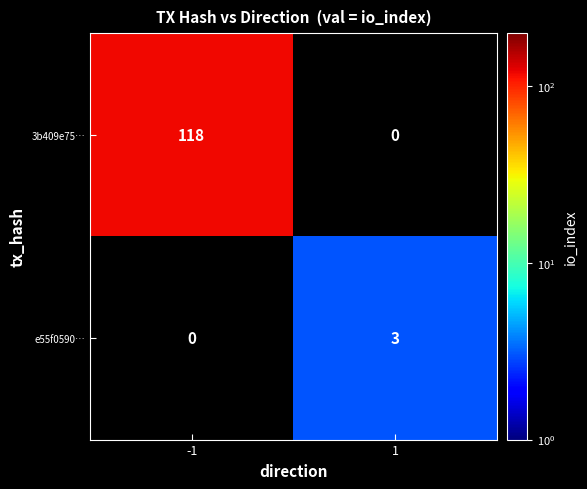

True or false: 3b409e75… has a value of 57.8 at -1.

False